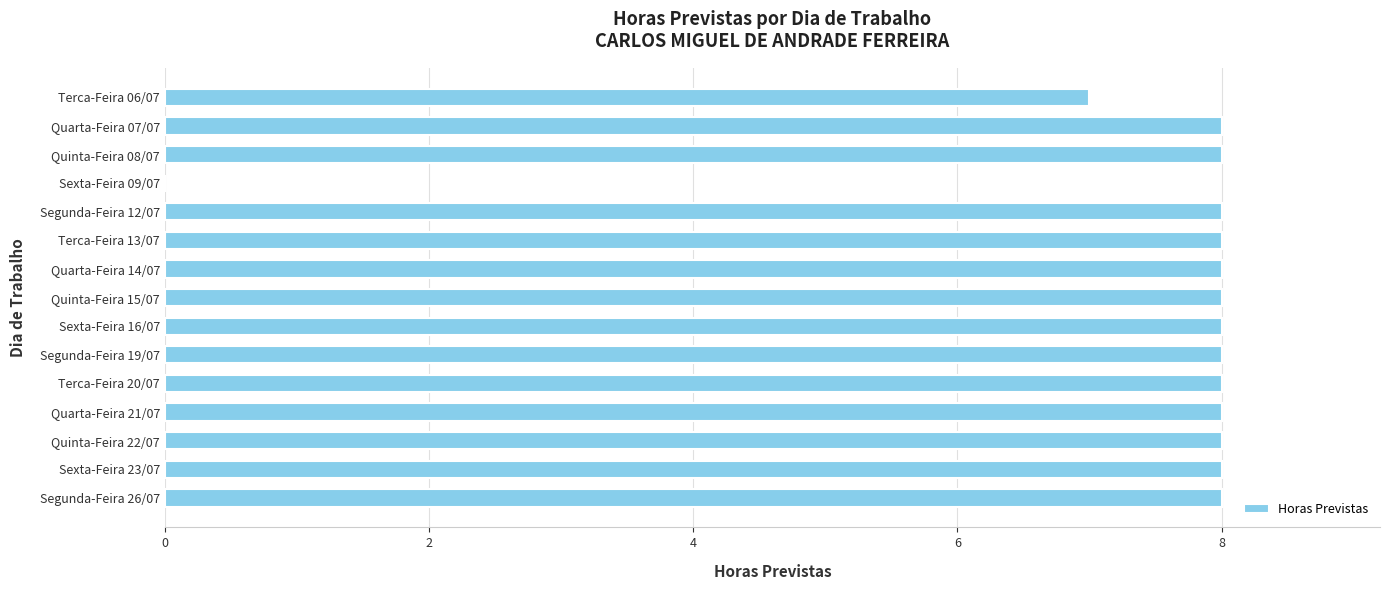

What is the maximum value shown in the chart?

8